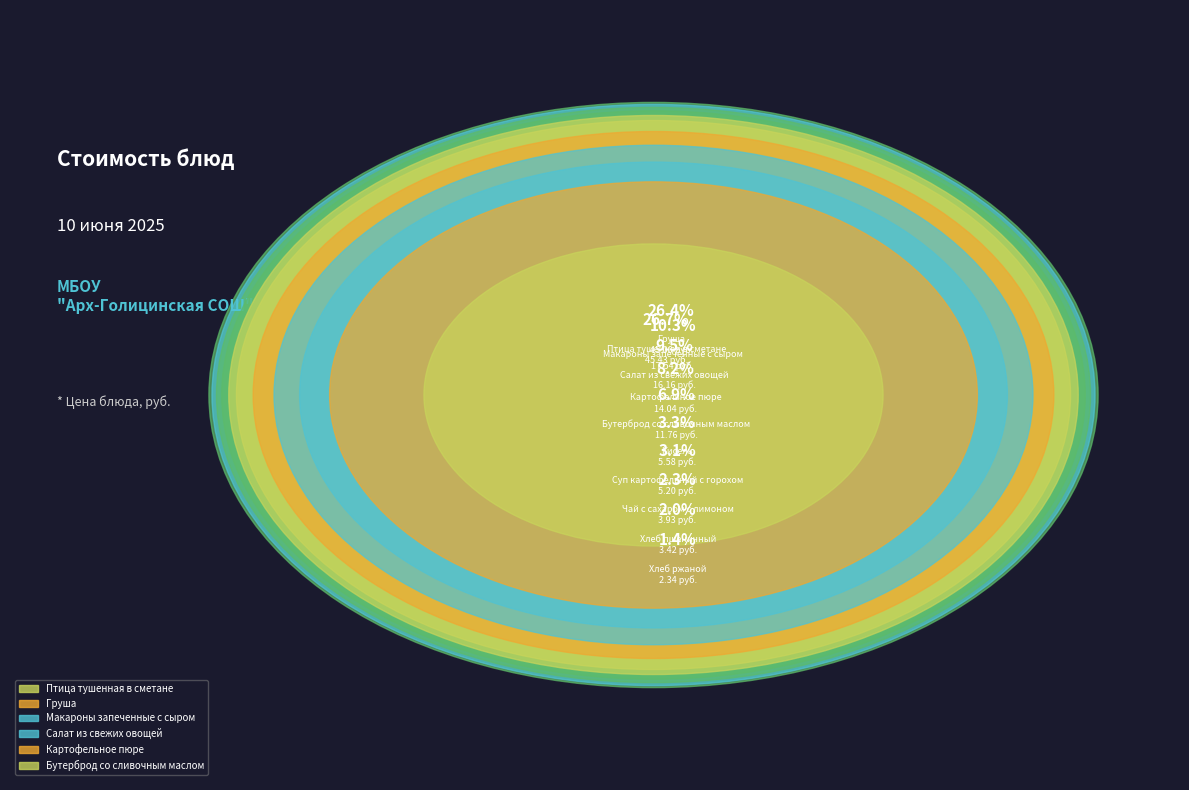

What is the total percentage of Суп картофельный с горохом and Картофельное пюре?

11.3%